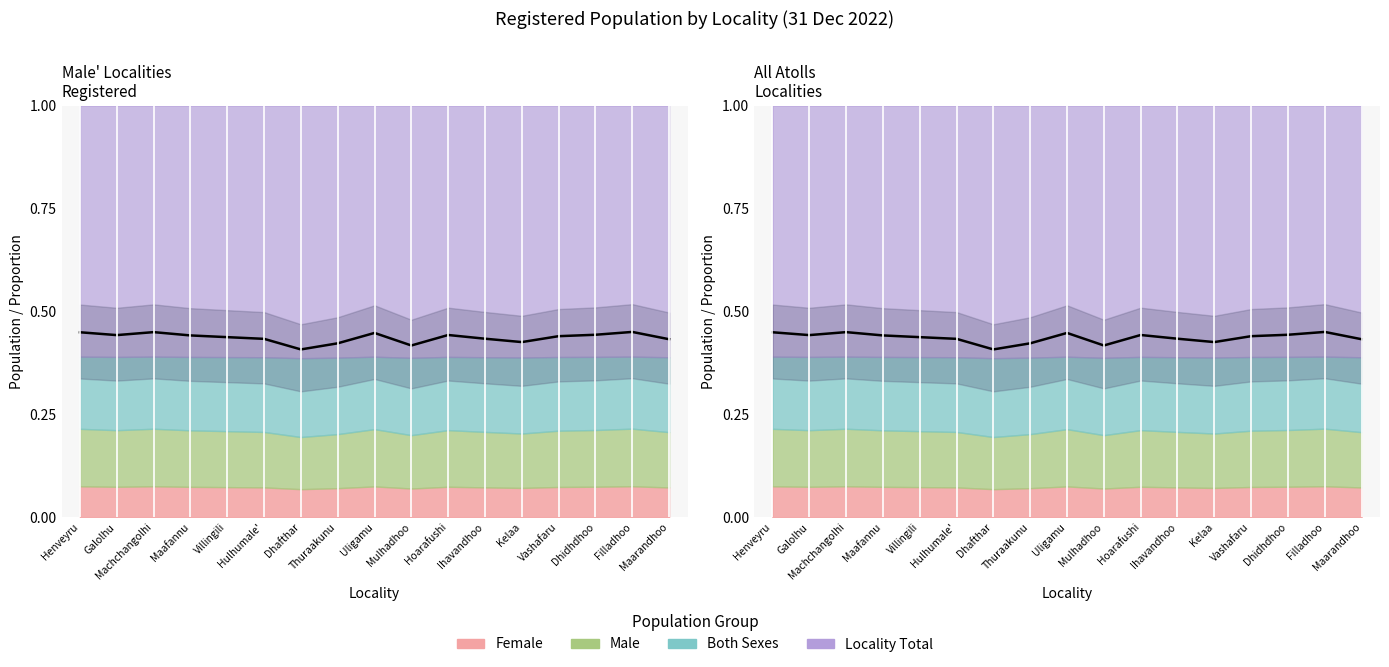

Where is the first local maximum?

Machchangolhi